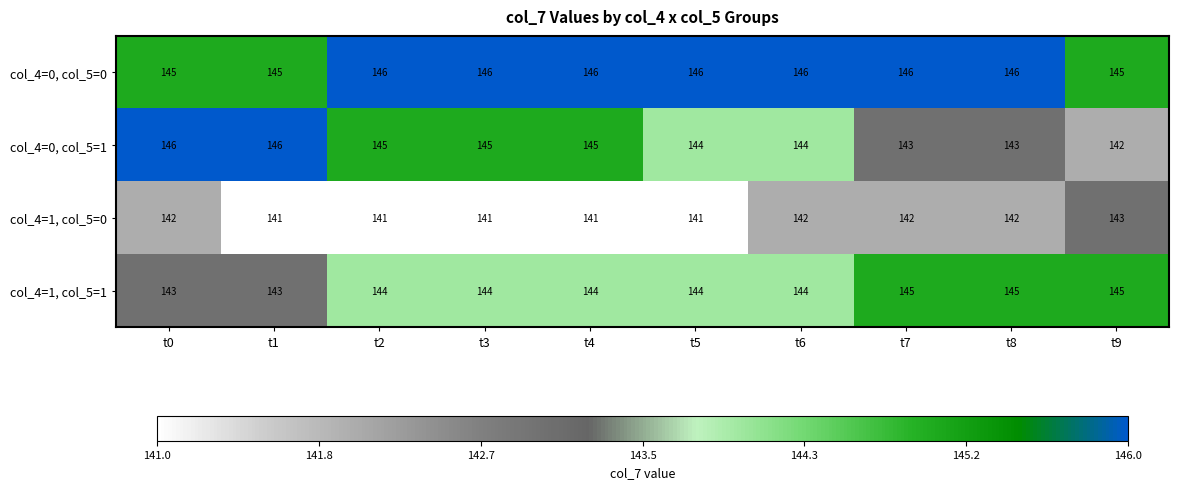

Rank the series at t0 from lowest to highest value.

col_4=1, col_5=0, col_4=1, col_5=1, col_4=0, col_5=0, col_4=0, col_5=1